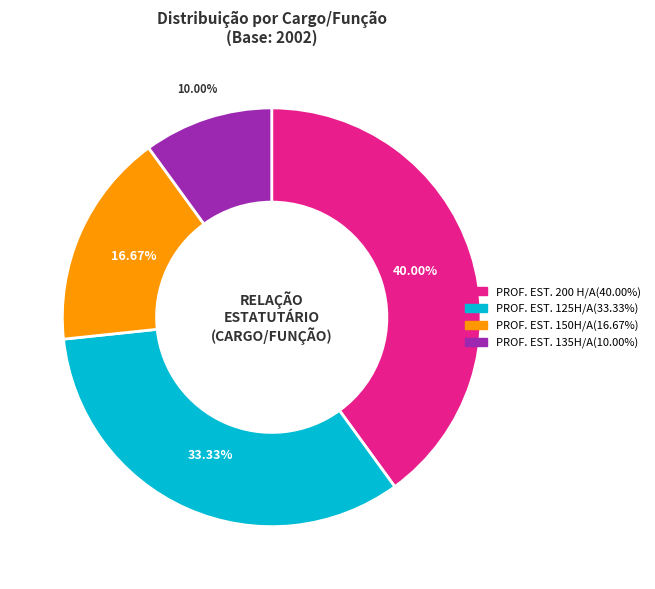

Is PROF. EST. 150H/A the majority of the pie?

No